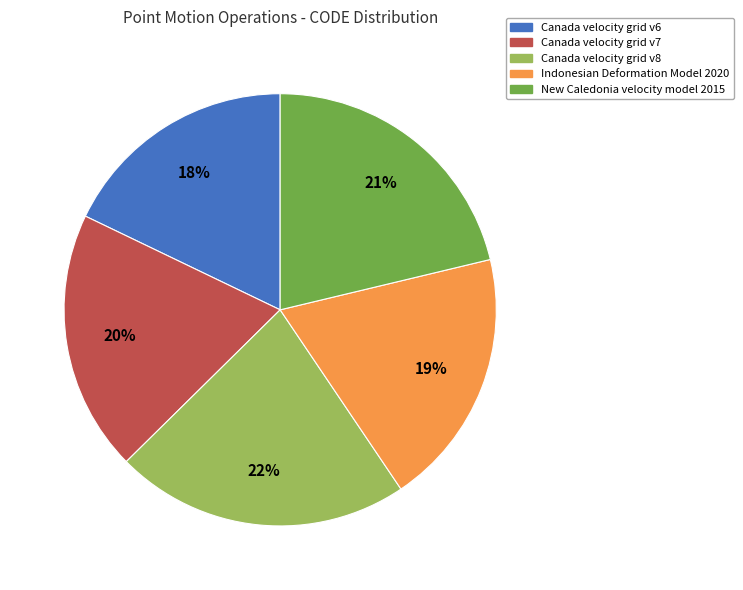

Which has a higher value, Indonesian Deformation Model 2020 or Canada velocity grid v8?

Canada velocity grid v8